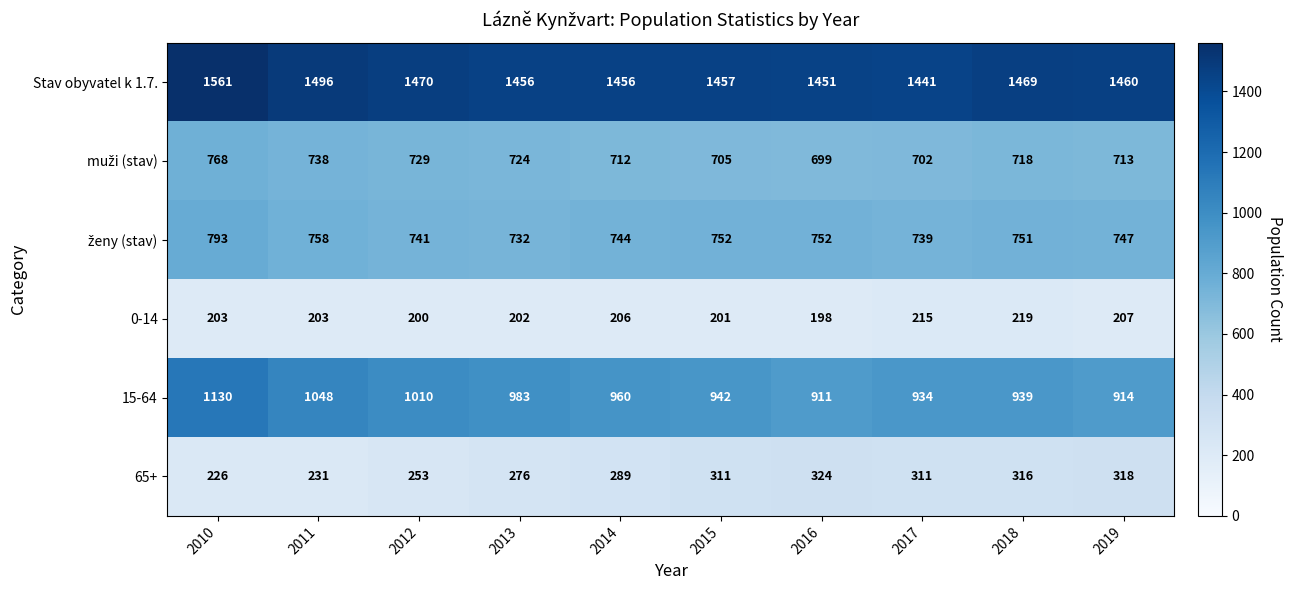

How many categories are shown in the chart?

10